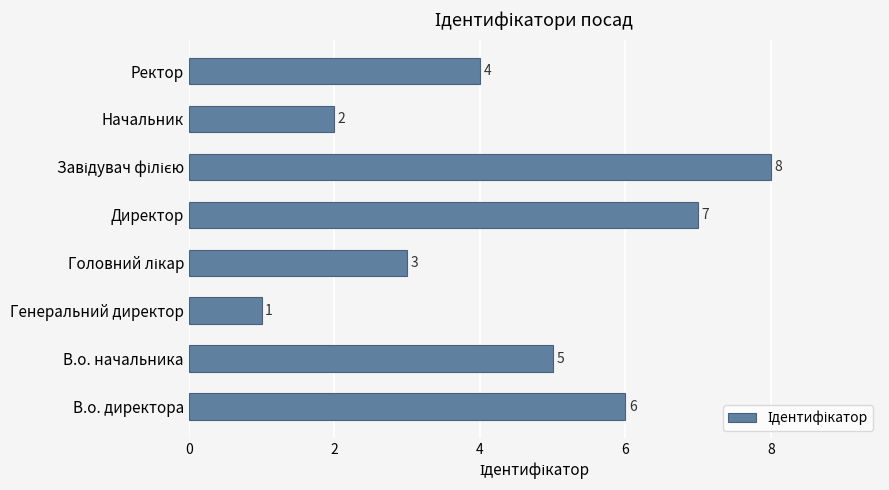

What is the change in value from Генеральний директор to Ректор?

+3